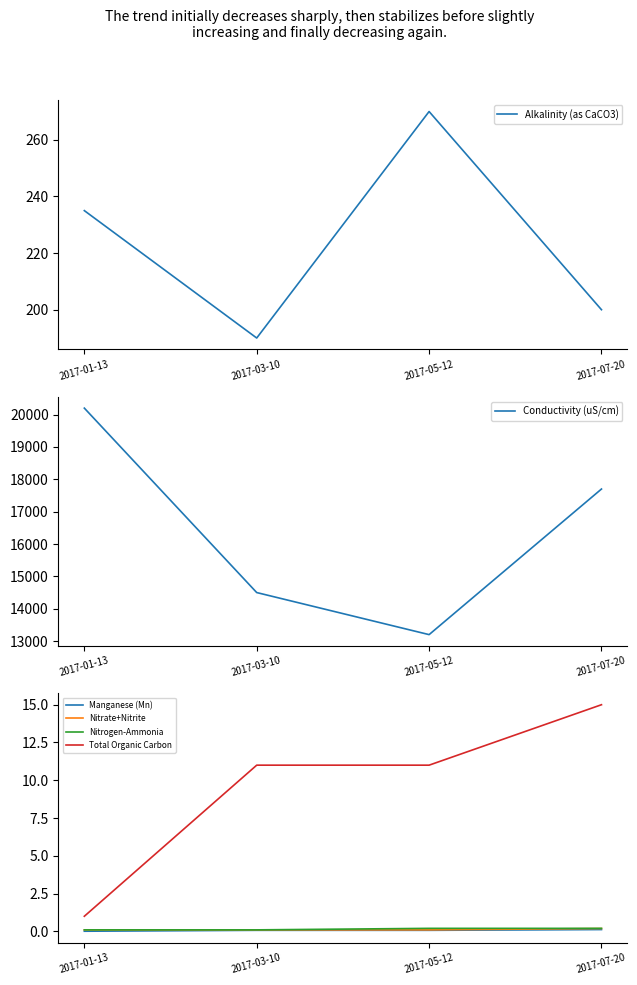

What is the sum of all Alkalinity (as CaCO3) values?

895